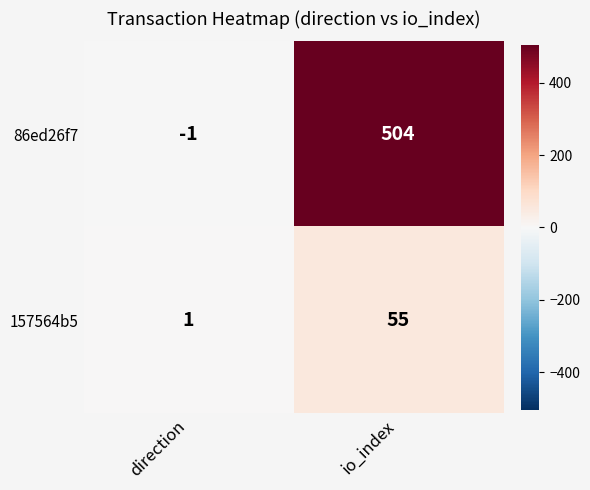

List the labels in order of 86ed26f7 value, largest first.

io_index, direction